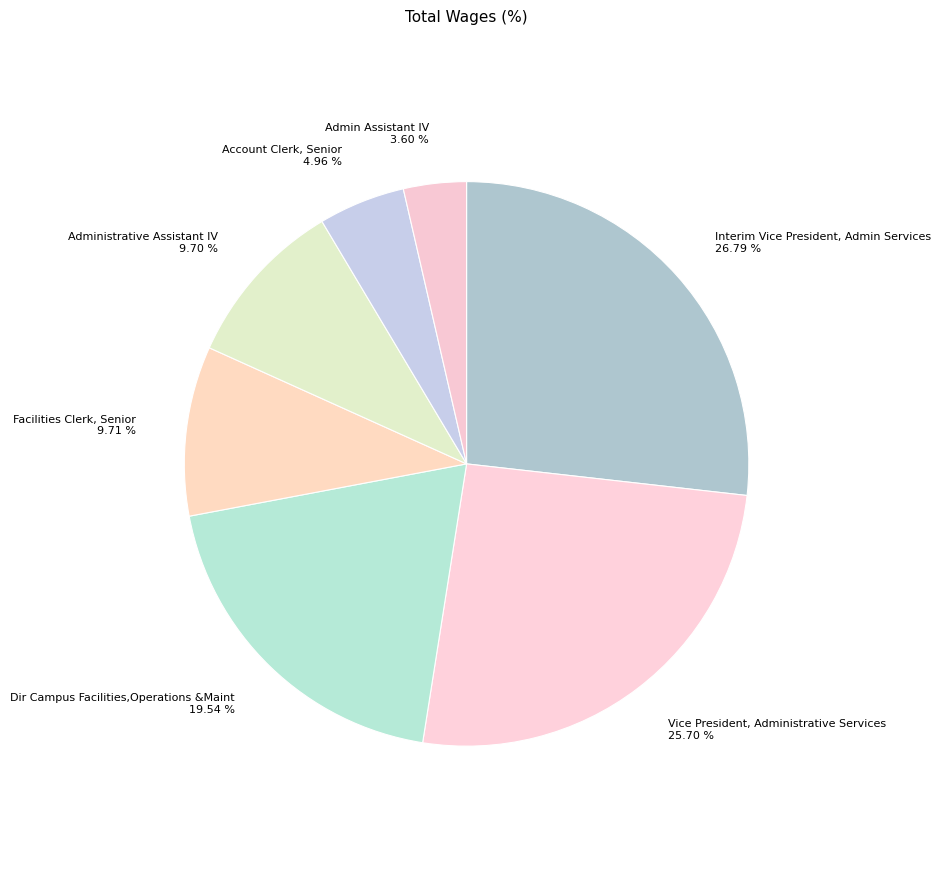

What is the smallest slice in the pie chart?

Admin Assistant IV